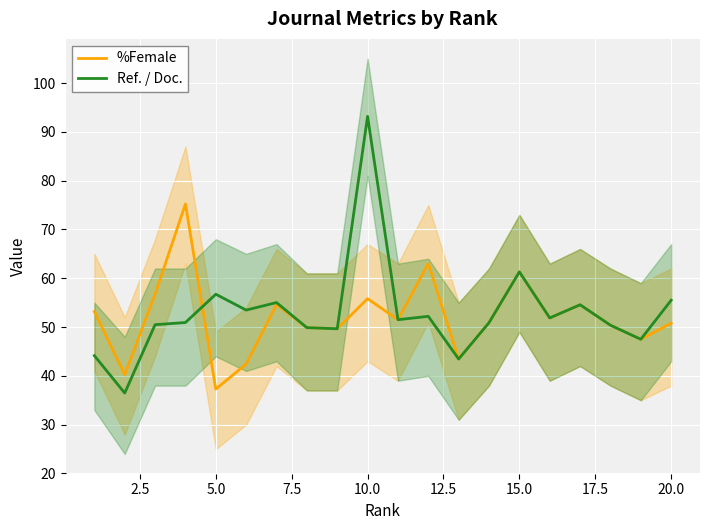

Which category has the highest value in the Ref. / Doc. series?

10.0